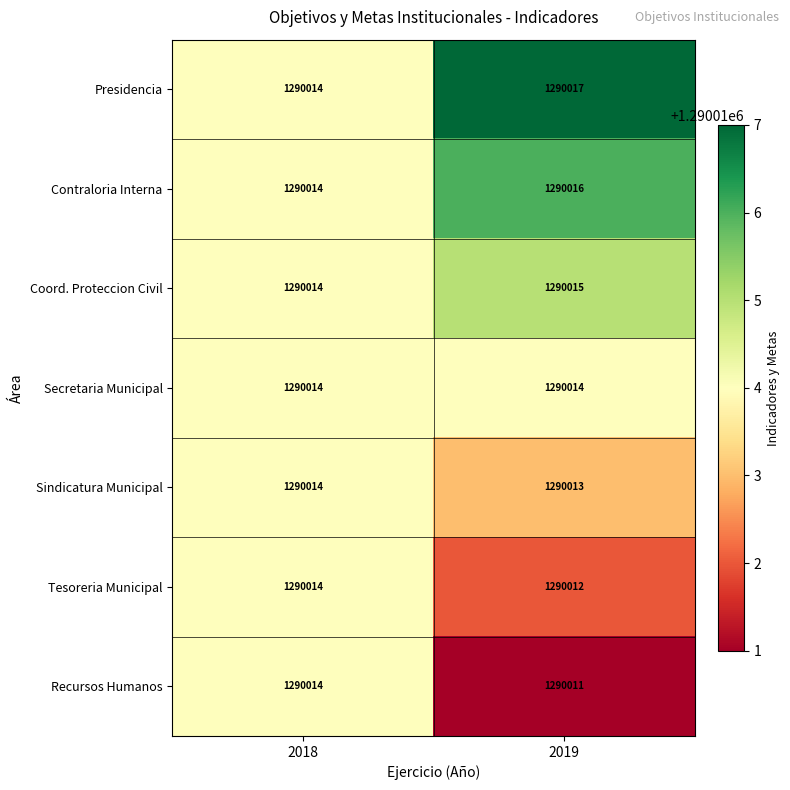

The value of Sindicatura Municipal at 2019 is 1290013. True or false?

True